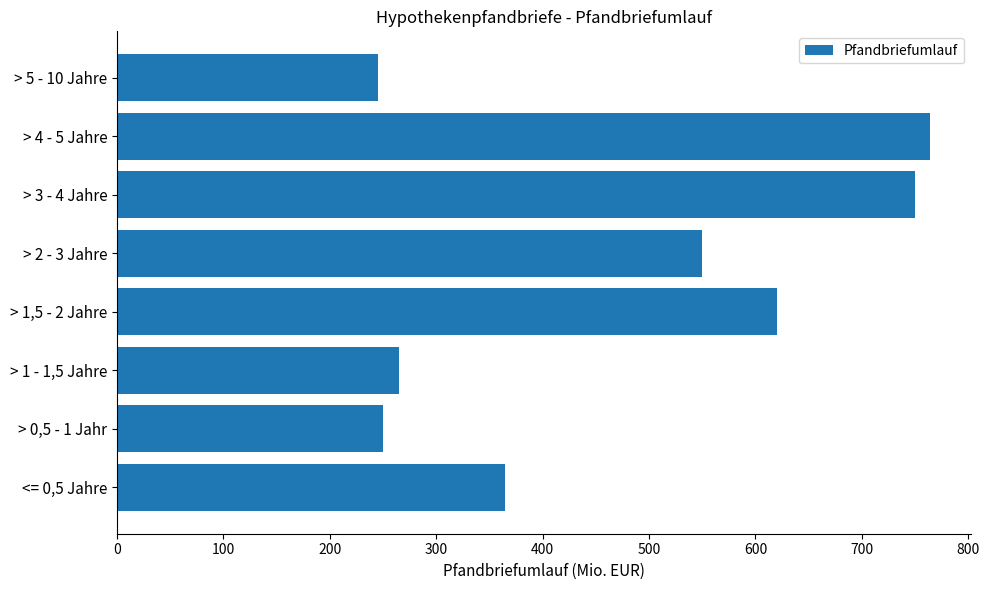

What is the maximum value shown in the chart?

764